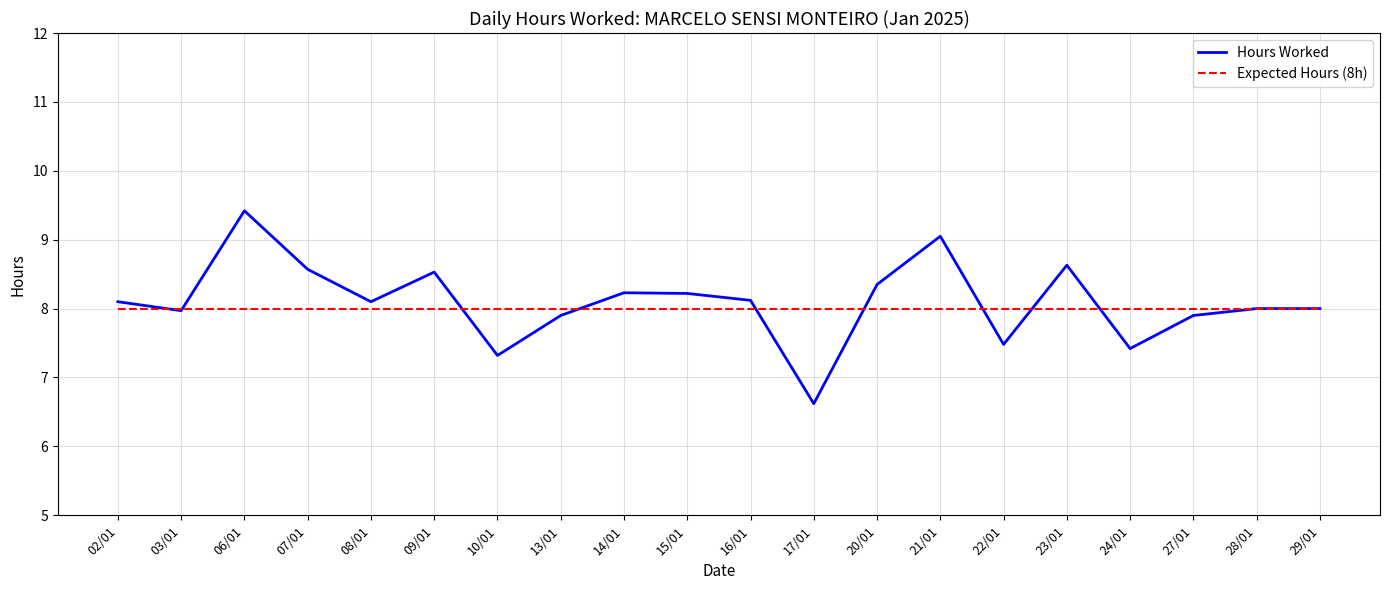

What value does the Hours Worked series have at 15/01?

8.2